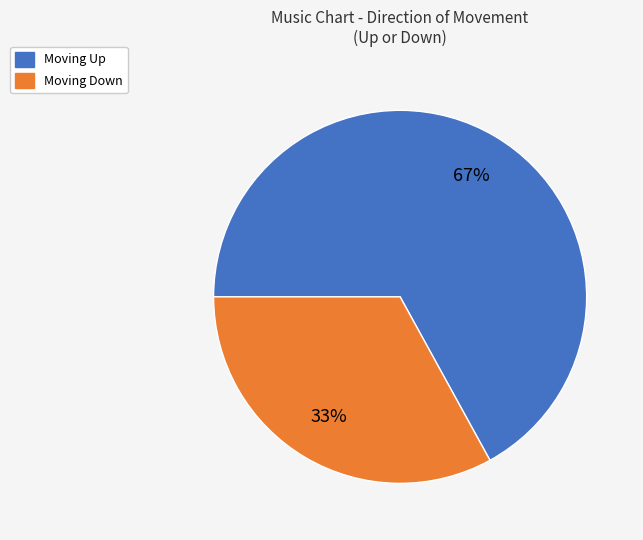

Is there any slice that represents more than half of the pie?

Yes